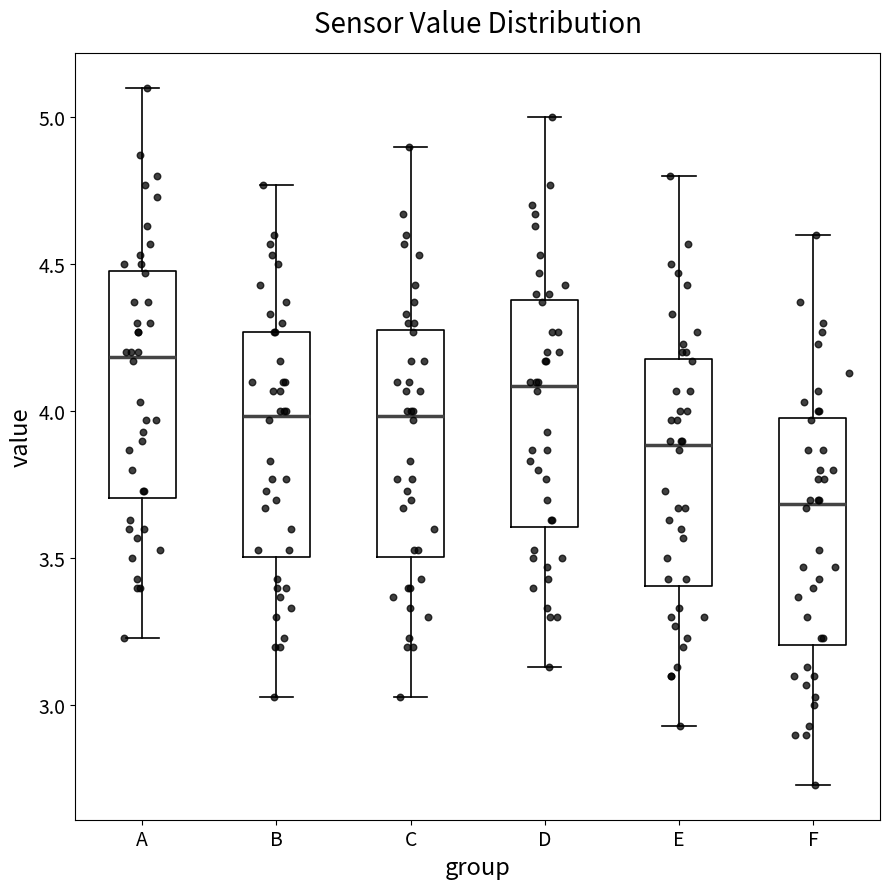

Reading left to right, transcribe this box plot: for each box, give where its median line is, the range the box spans, and where its two whiskers end, as read against the y-axis. The values are not printed on the chart, so give them approximately, as read against the axis.

A: median 4.20, box 3.70 to 4.50, whiskers 3.25 to 5.10
B: median 4.00, box 3.50 to 4.25, whiskers 3.05 to 4.75
C: median 4.00, box 3.50 to 4.30, whiskers 3.05 to 4.90
D: median 4.10, box 3.60 to 4.40, whiskers 3.15 to 5.00
E: median 3.90, box 3.40 to 4.20, whiskers 2.95 to 4.80
F: median 3.70, box 3.20 to 4.00, whiskers 2.75 to 4.60